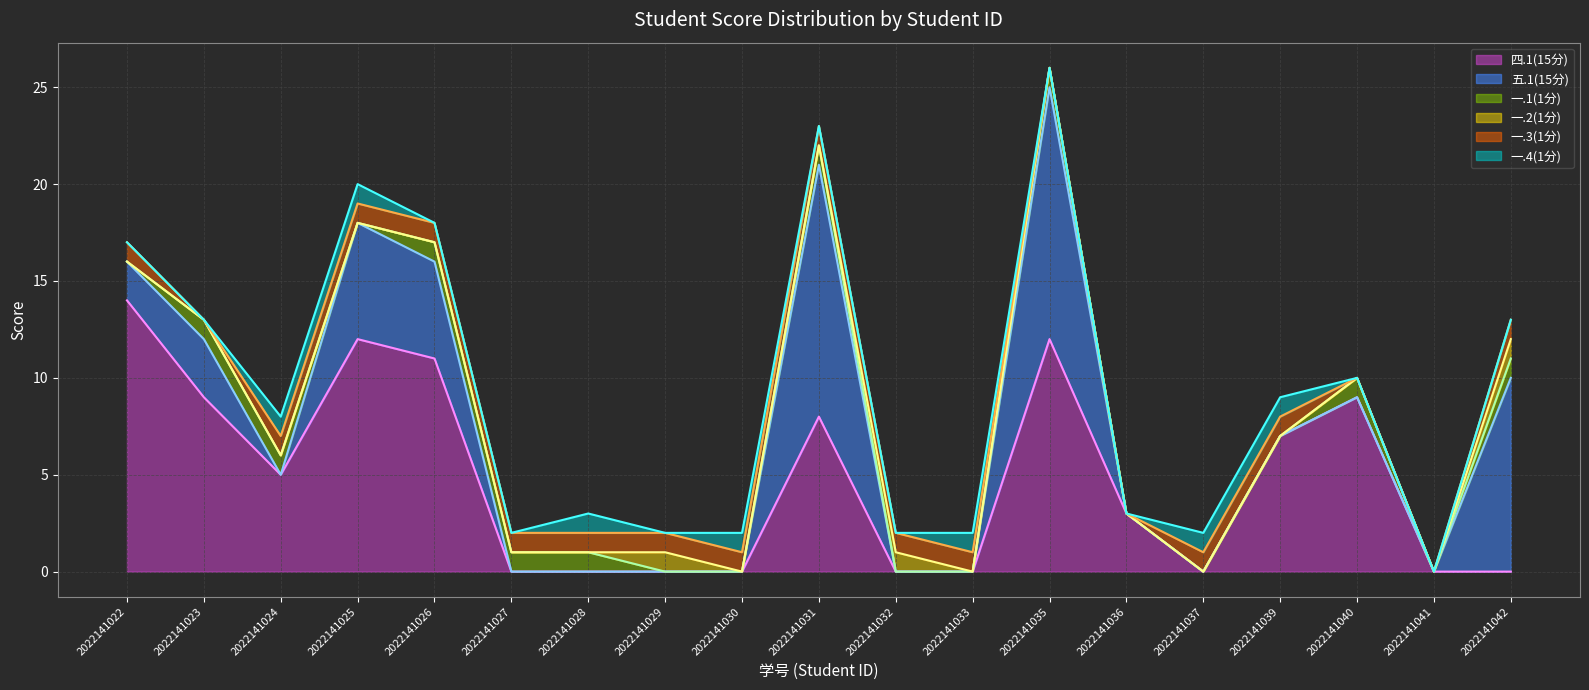

The value of 四.1(15分) at 2022141042 is 0. True or false?

True